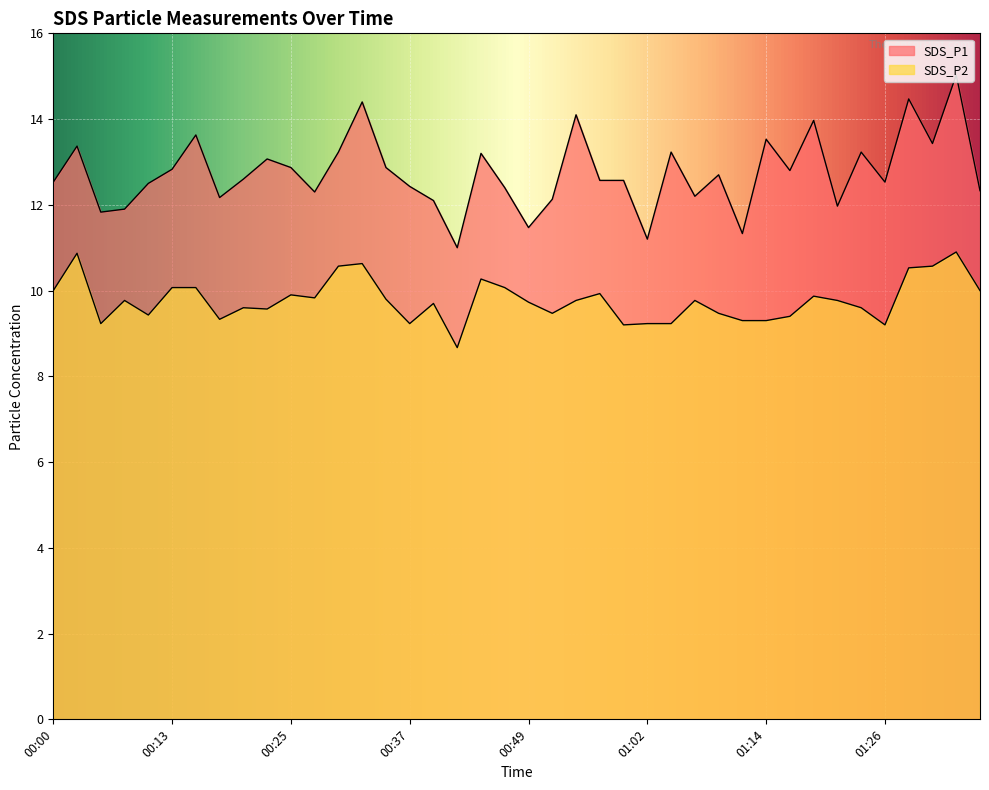

Where is the first local maximum for SDS_P2?

00:03